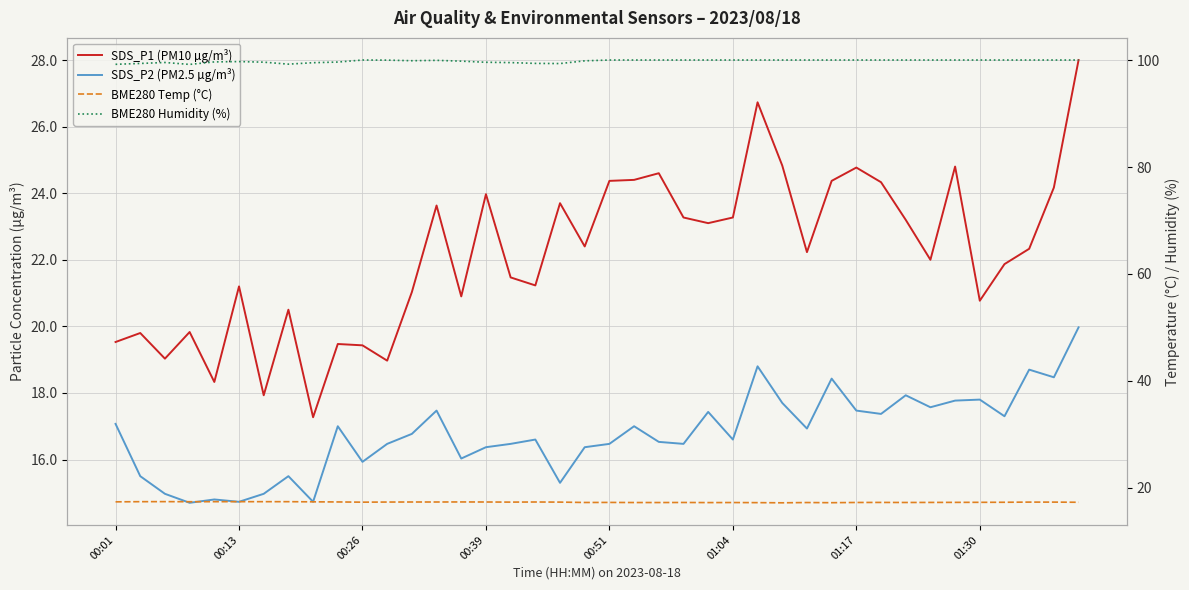

Reading left to right, list all the values displayed in this chart.

SDS_P1 (PM10 µg/m³): 19.5	19.8	19.0	19.8	18.3	21.2	17.9	20.5	17.3	19.5	19.4	19.0	21.0	23.6	20.9	24.0	21.5	21.2	23.7	22.4	24.4	24.4	24.6	23.3	23.1	23.3	26.7	24.8	22.2	24.4	24.8	24.3	23.2	22.0	24.8	20.8	21.9	22.3	24.2	28.0
SDS_P2 (PM2.5 µg/m³): 17.1	15.5	15.0	14.7	14.8	14.7	15.0	15.5	14.7	17.0	15.9	16.5	16.8	17.5	16.0	16.4	16.5	16.6	15.3	16.4	16.5	17.0	16.5	16.5	17.4	16.6	18.8	17.7	16.9	18.4	17.5	17.4	17.9	17.6	17.8	17.8	17.3	18.7	18.5	20.0
BME280 Temp (°C): 17.4	17.4	17.4	17.4	17.4	17.4	17.4	17.4	17.4	17.4	17.3	17.4	17.4	17.4	17.4	17.4	17.4	17.4	17.4	17.3	17.3	17.3	17.3	17.3	17.3	17.3	17.2	17.2	17.3	17.2	17.3	17.3	17.3	17.3	17.3	17.3	17.3	17.4	17.4	17.3
BME280 Humidity (%): 99.2	99.4	99.5	99.2	99.7	99.7	99.6	99.2	99.5	99.6	100.0	100.0	99.9	99.9	99.8	99.6	99.5	99.4	99.3	99.8	100.0	100.0	100.0	100.0	100.0	100.0	100.0	100.0	100.0	100.0	100.0	100.0	100.0	100.0	100.0	100.0	100.0	100.0	100.0	100.0